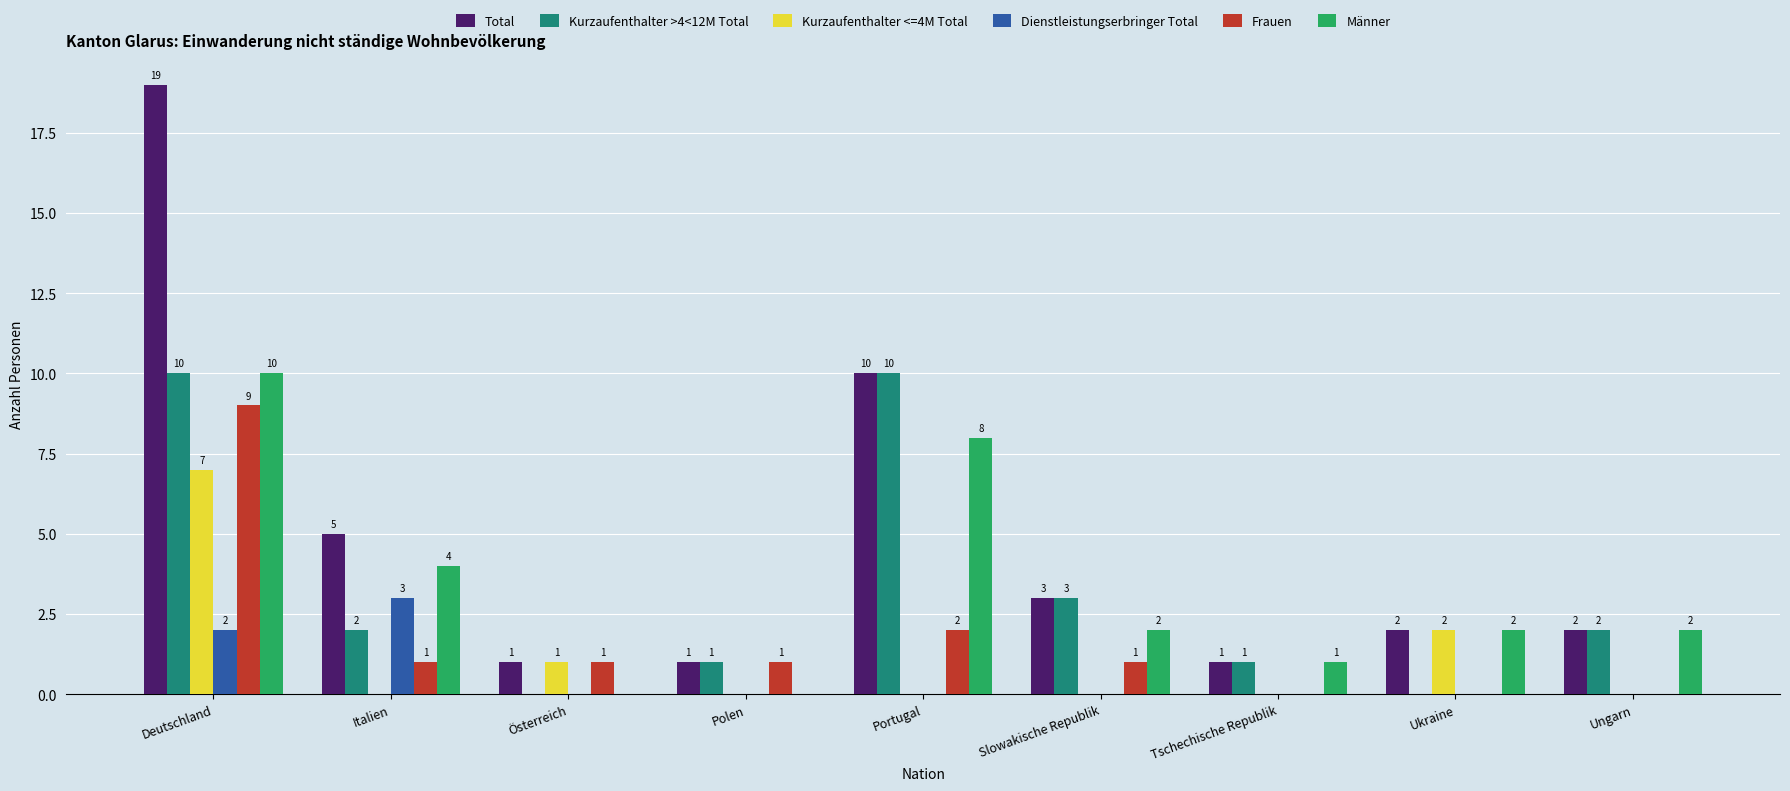

Are the bars grouped side by side (vs. stacked)?

Yes